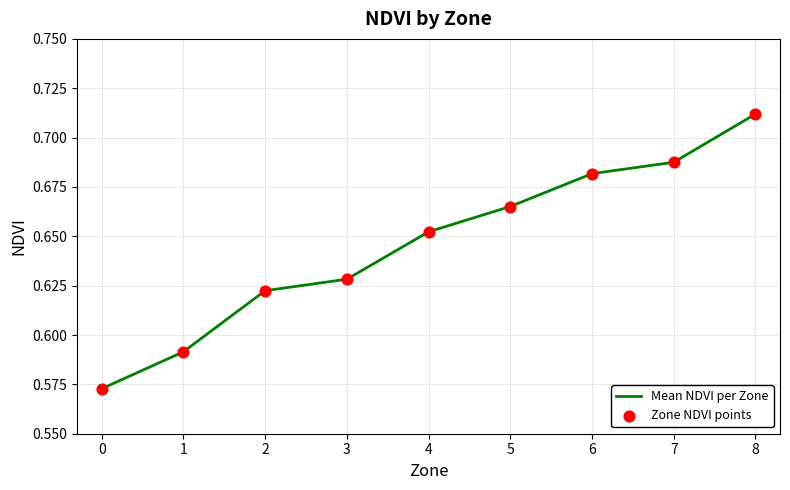

Which has a higher value, 3 or 2?

3